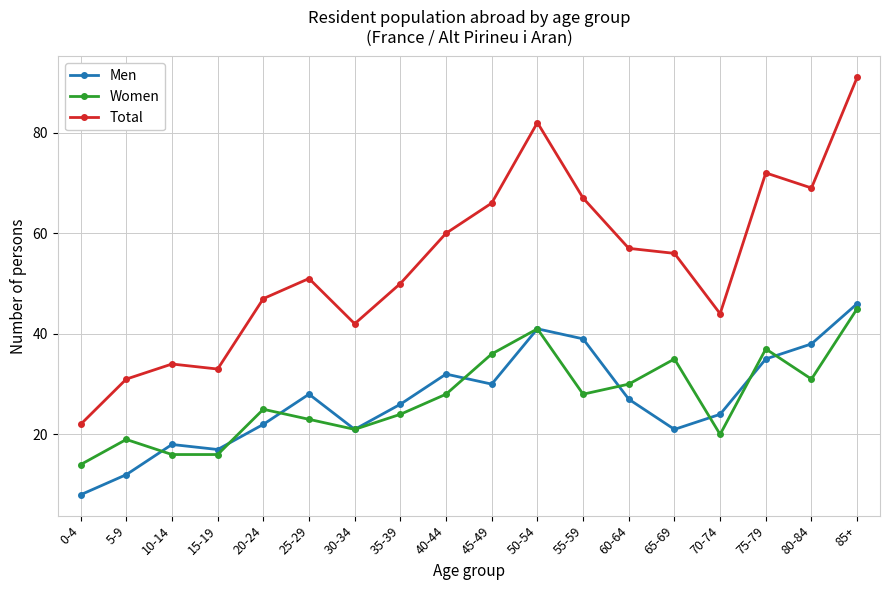

Where is Men nearest to the value 27?

60-64